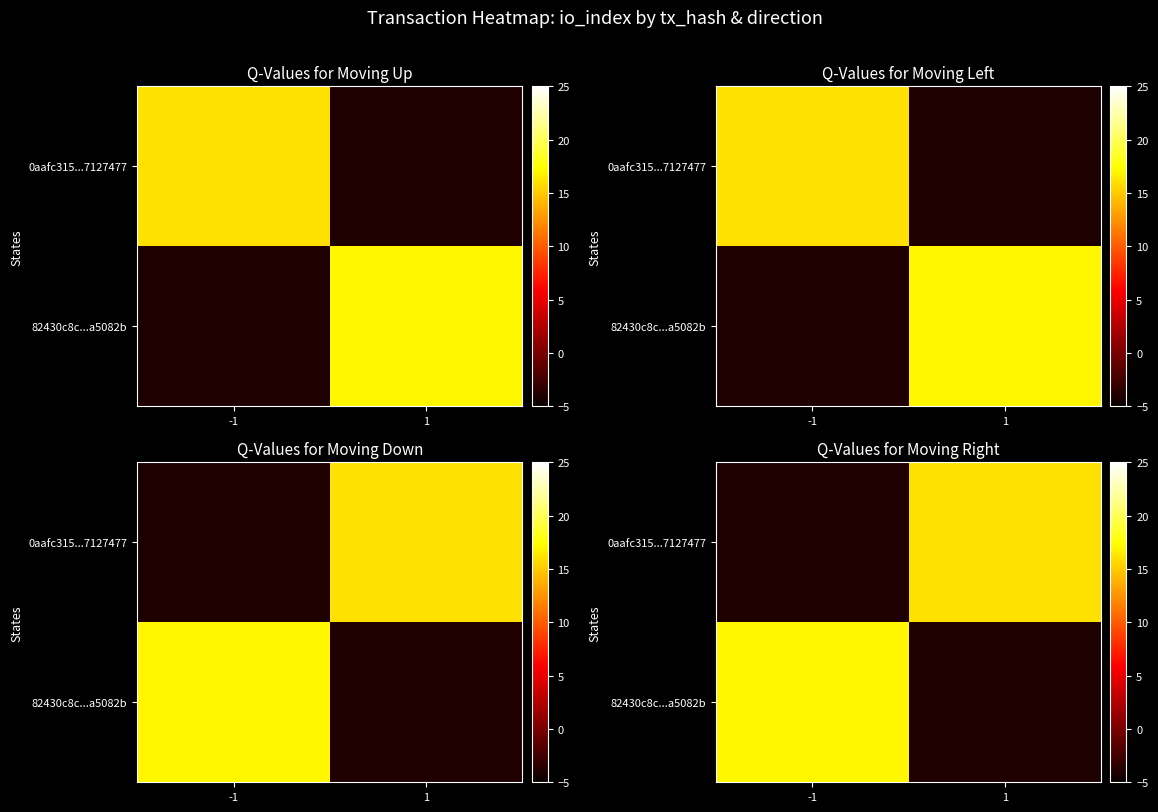

Rank the series by their average value, from highest to lowest.

82430c8c...a5082b, 0aafc315...7127477